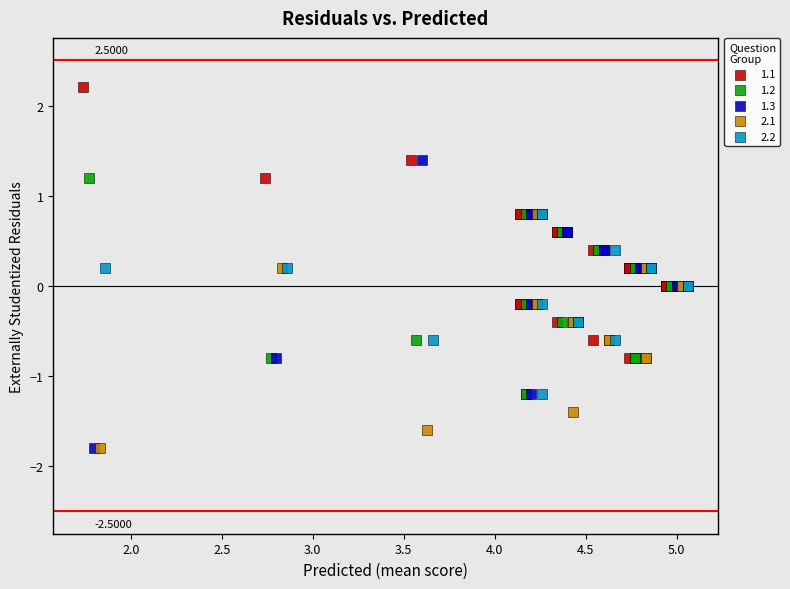

Which series contains the highest Y value?

1.1